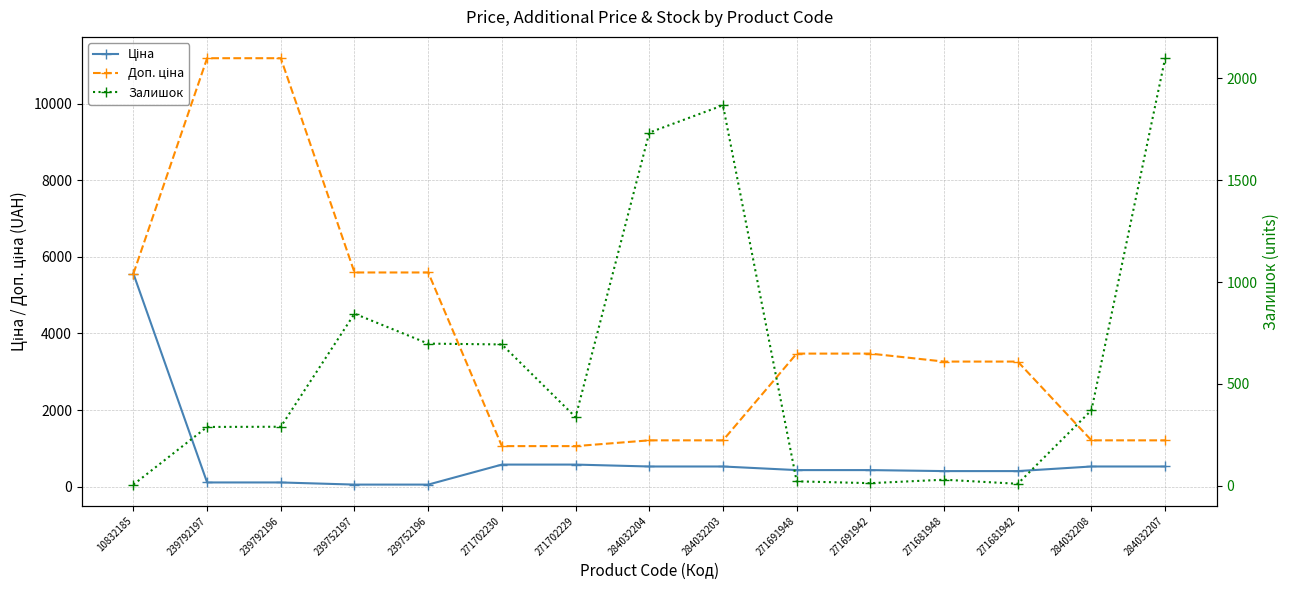

At which label does Ціна reach its minimum?

239752197